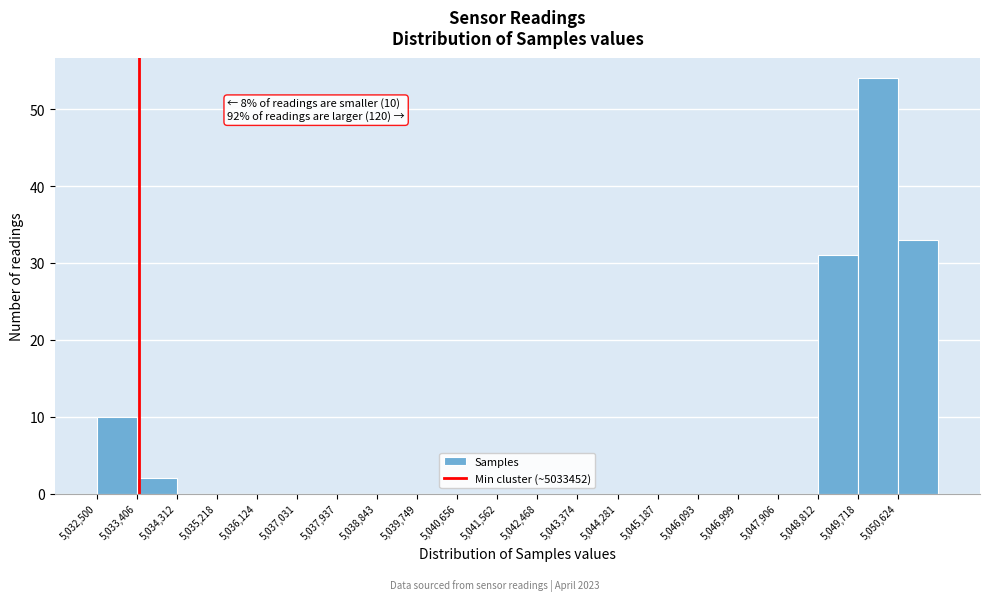

Over which range of the x-axis is the bar tallest?

5049700 to 5050600